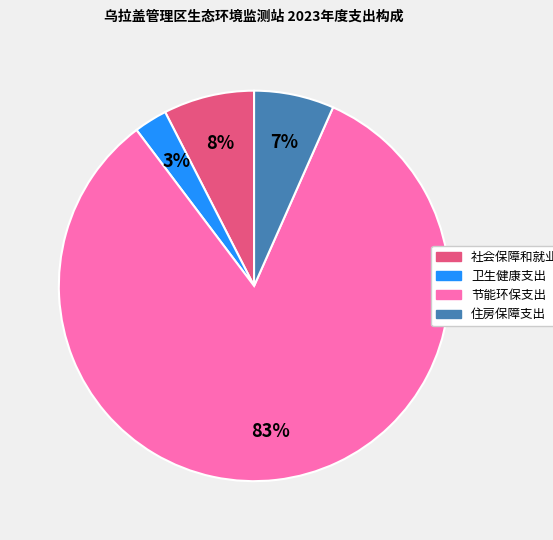

Count the number of slices in the pie.

4